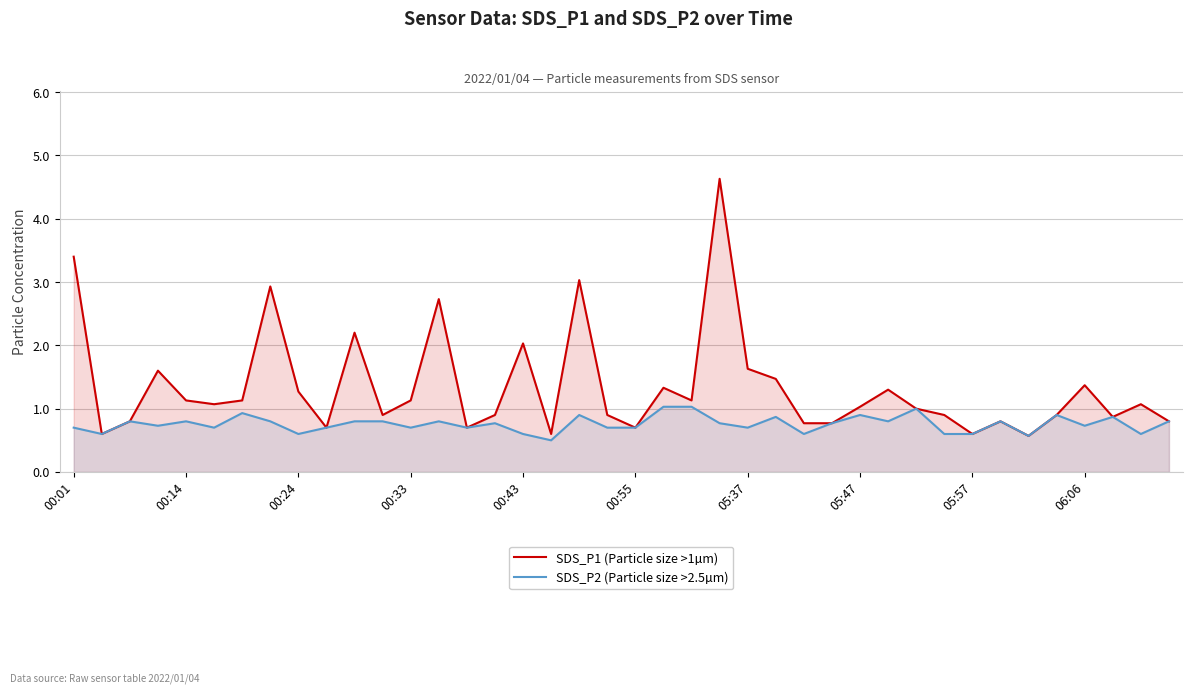

True or false: SDS_P2 (Particle size >2.5µm) has a value of 0.3 at 13.

False